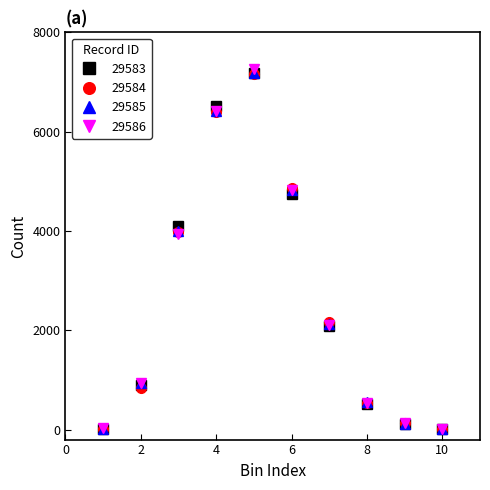

How many interior local peaks does the 29586 series have?

1